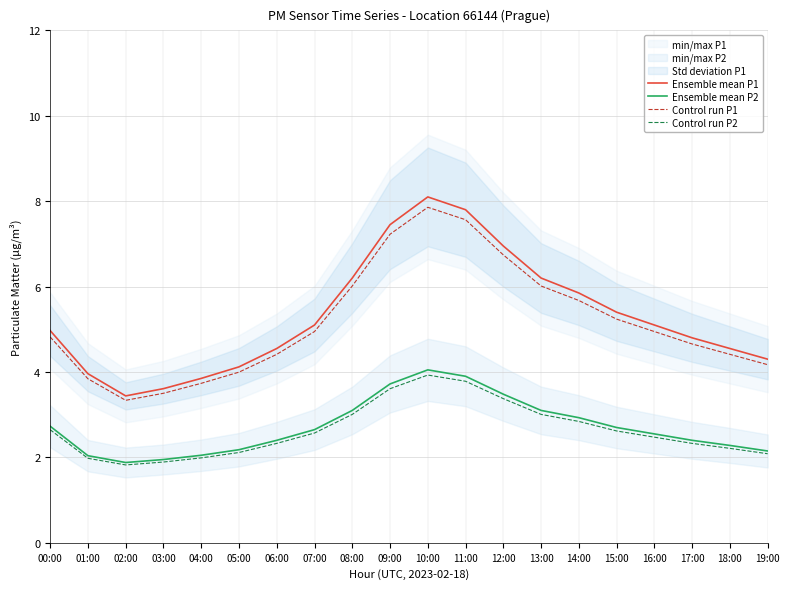

What position from the left is 15:00?

16